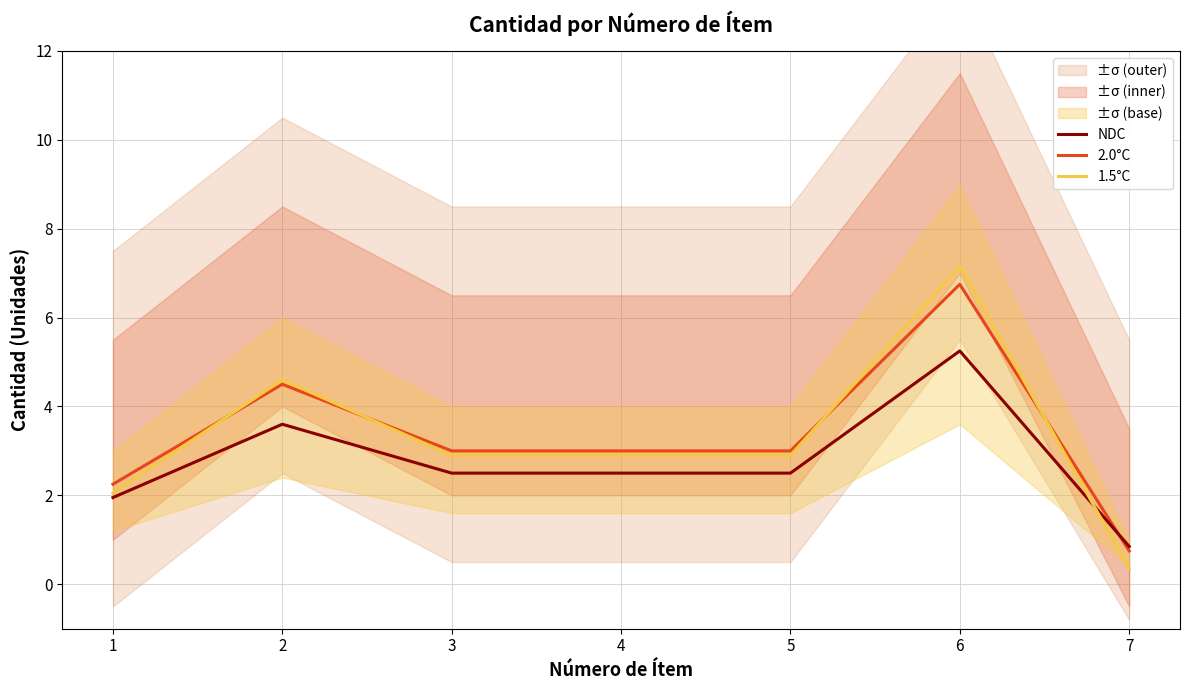

Which series has the largest range (max minus min)?

1.5°C